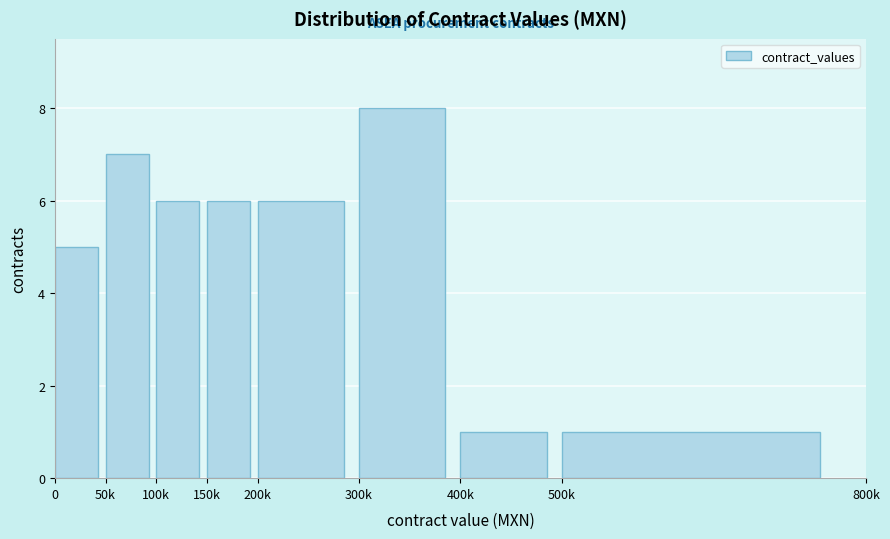

Reading right to left, what are all the values shown in this chart?

1	1	8	6	6	6	7	5